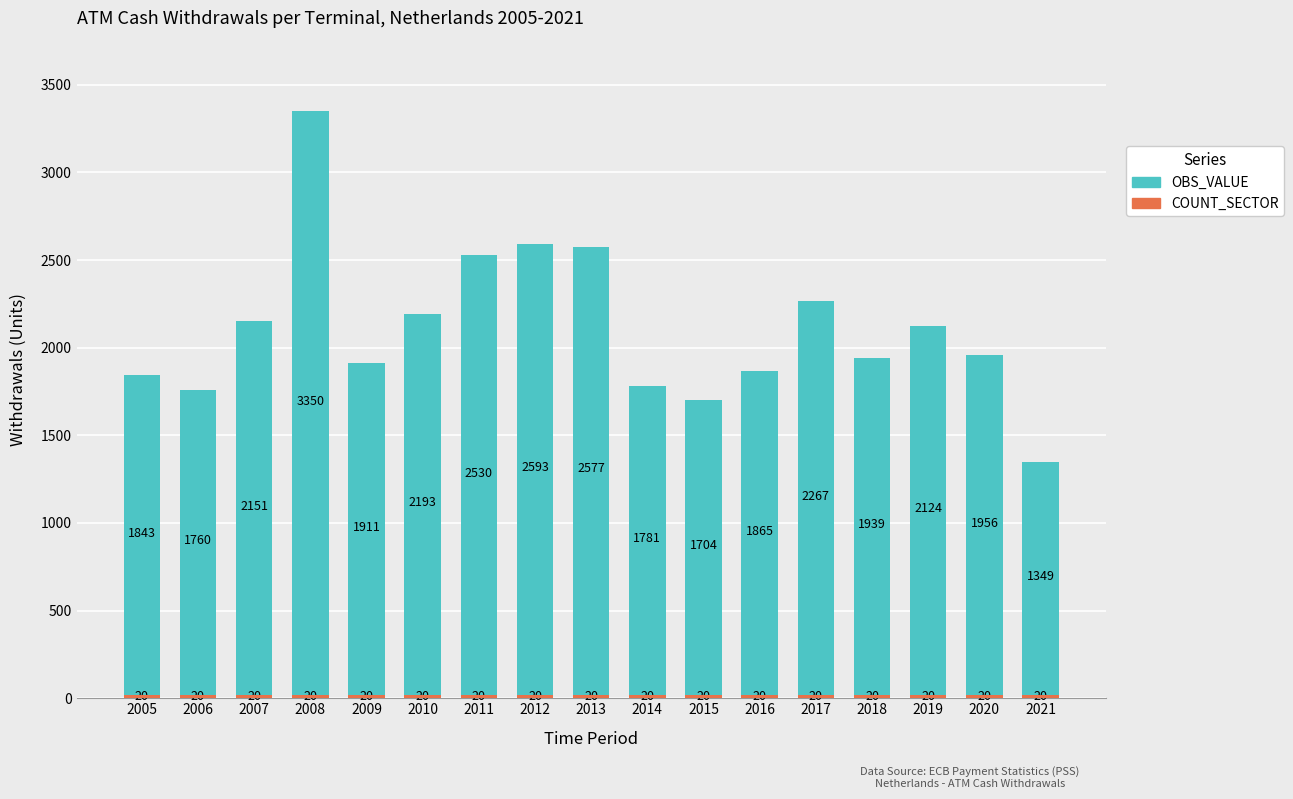

Is it true that OBS_VALUE equals 1359.5 at 2012?

False